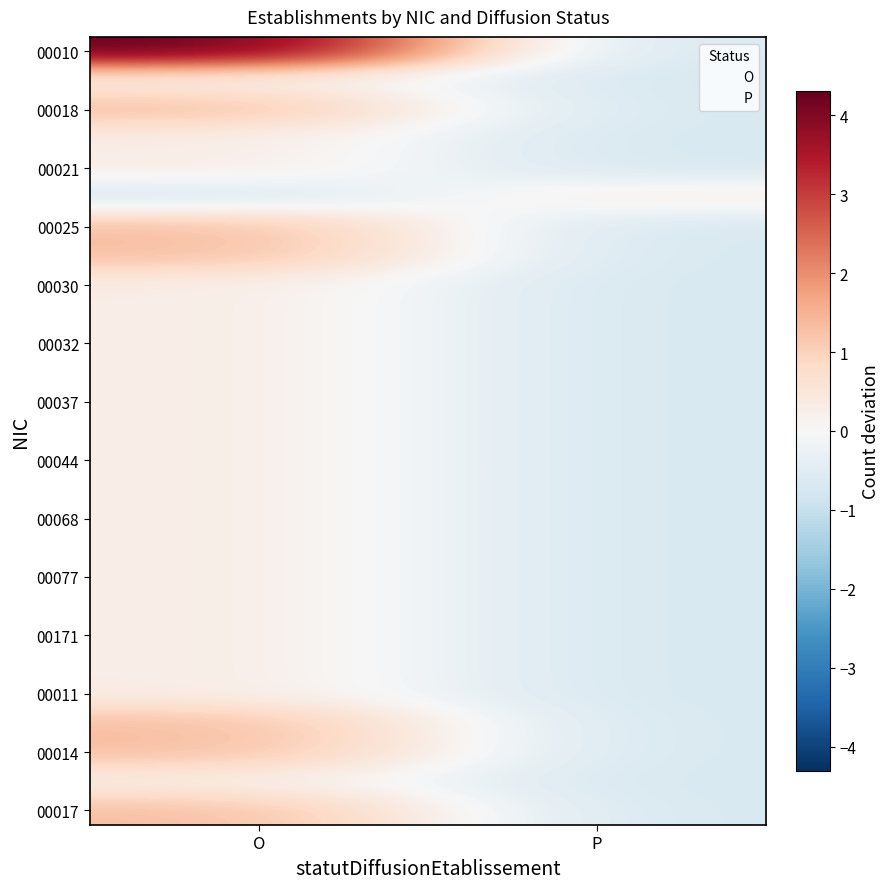

What is the total value across all series at O?

17.5